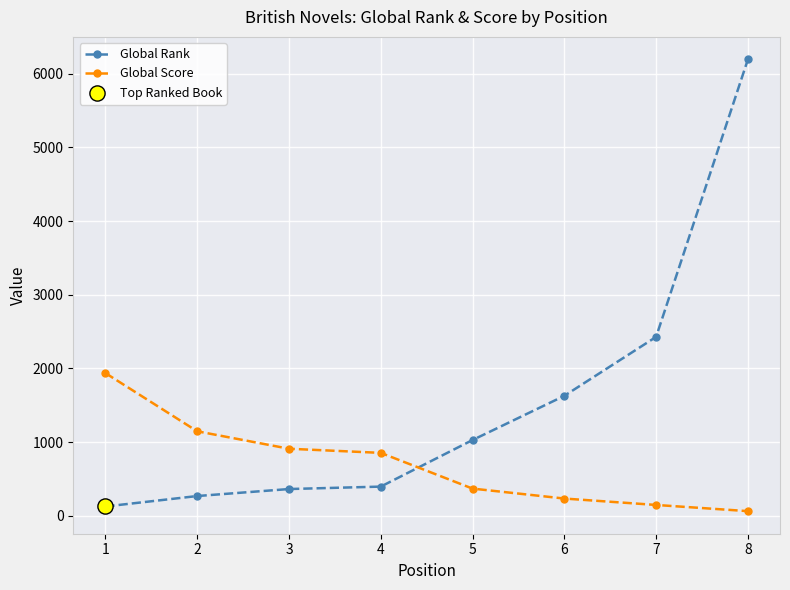

At how many categories does at least one series exceed 3009?

1